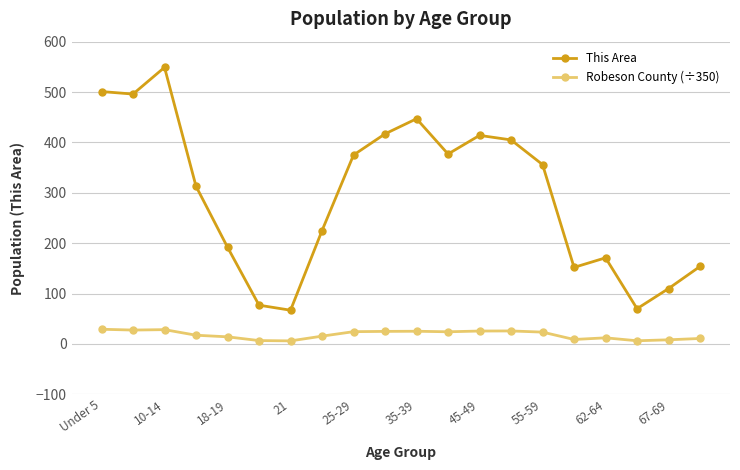

Rank the series by their average value, from lowest to highest.

Robeson County (÷350), This Area